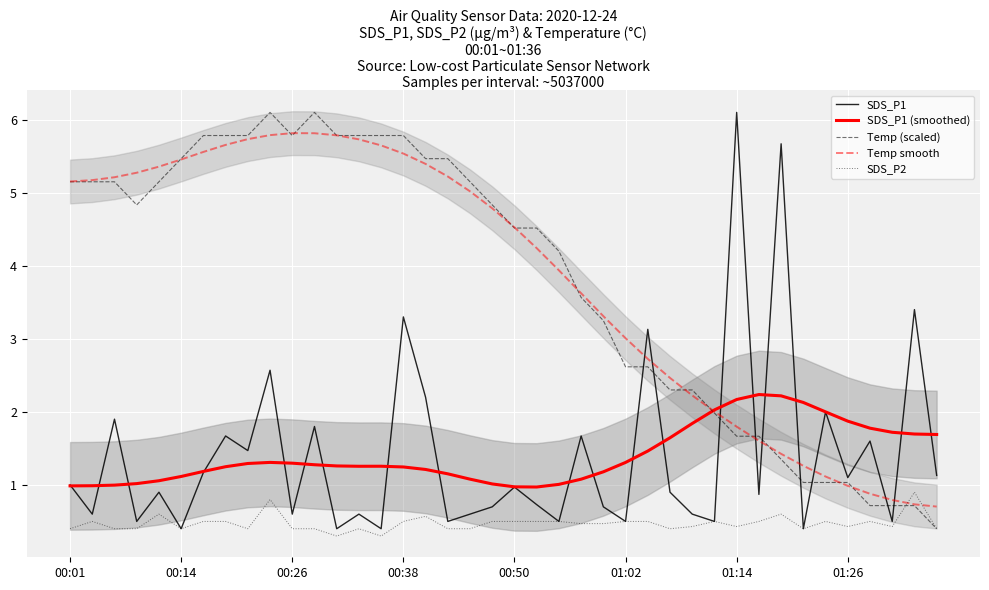

What position from the left is 16?

17